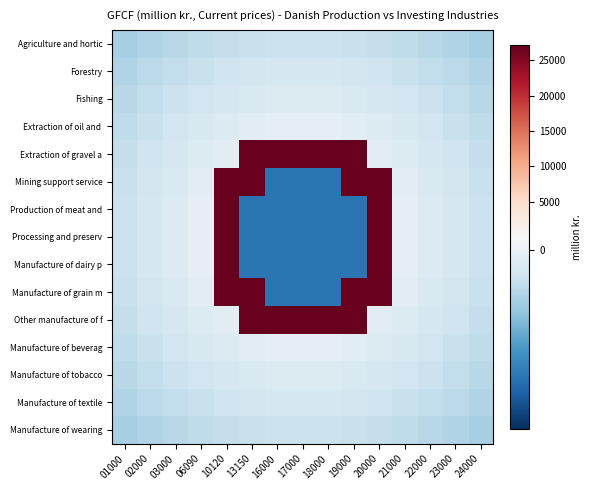

At which category is the sum across all series the highest?

10120